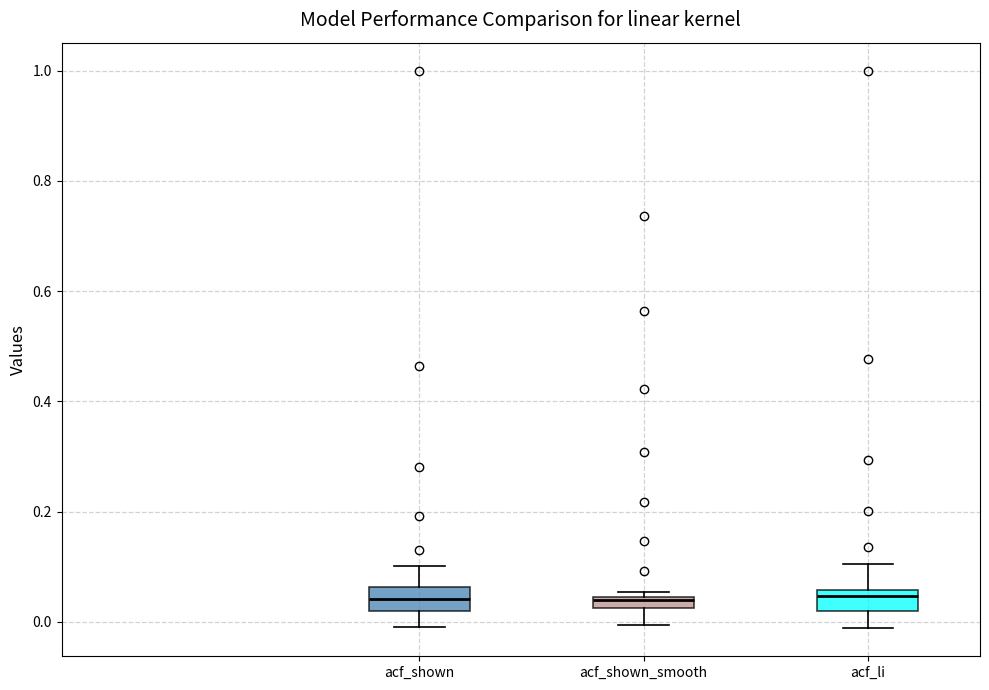

Where is the lower edge of the box for acf_shown_smooth on the y-axis? The values are not printed on the chart, so give them approximately, as read against the axis.

0.02